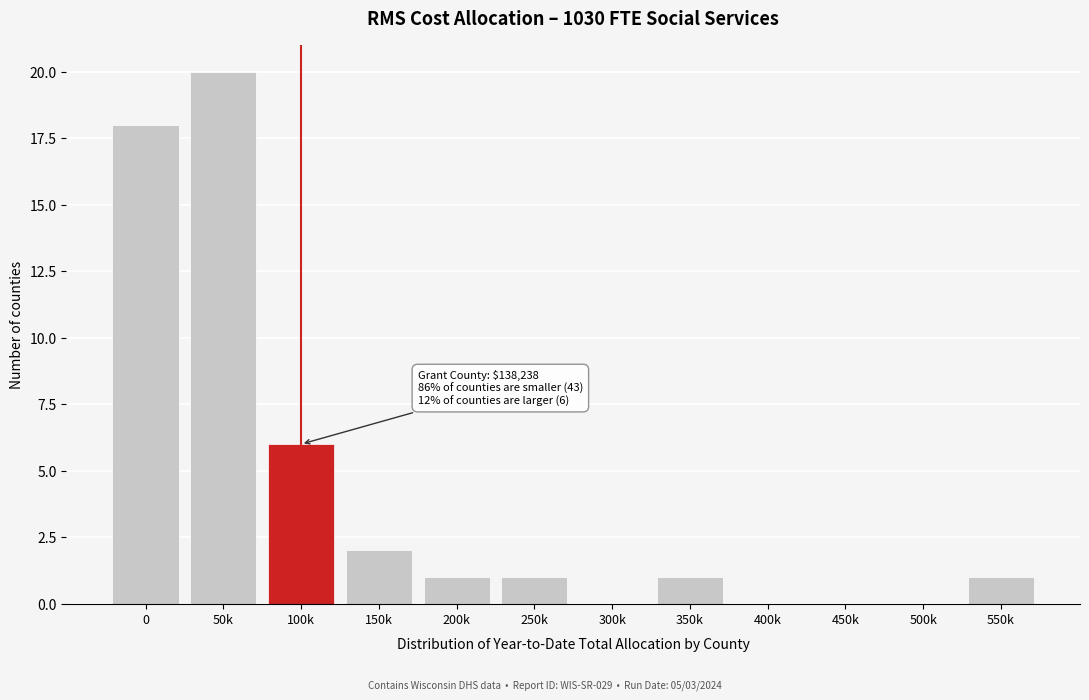

Reading left to right, what are all the values shown in this chart?

0=18	50k=20	100k=6	150k=2	200k=1	250k=1	300k=0	350k=1	400k=0	450k=0	500k=0	550k=1